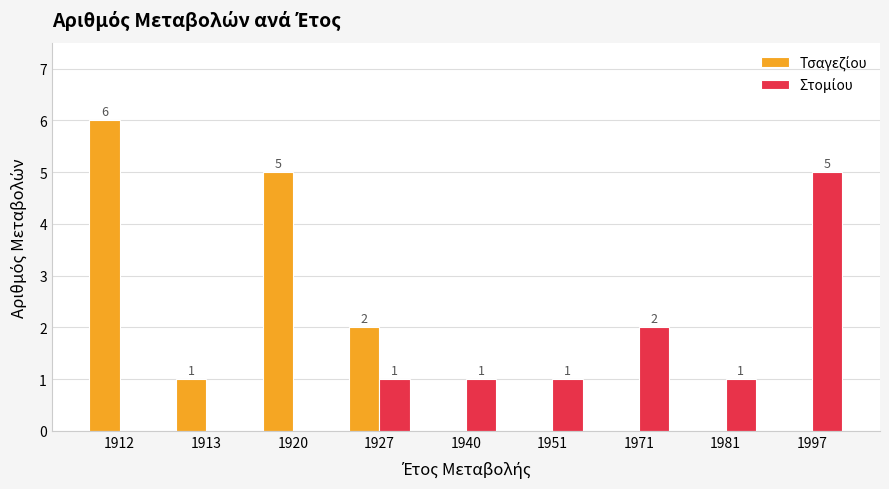

At which category is the sum across all series the highest?

1912